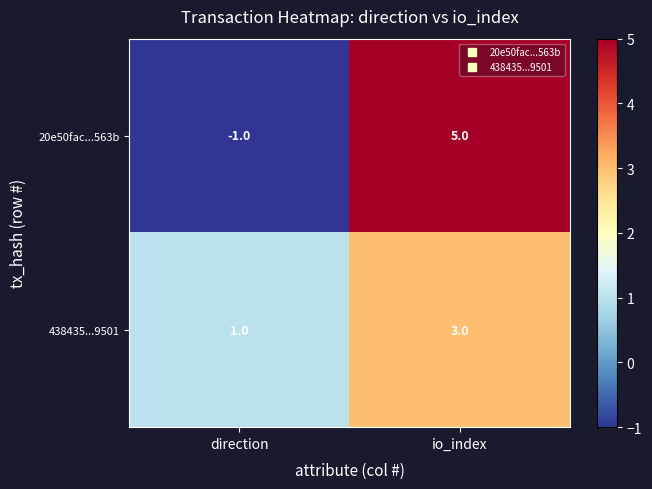

Is it true that 20e50fac...563b equals -1 at direction?

True